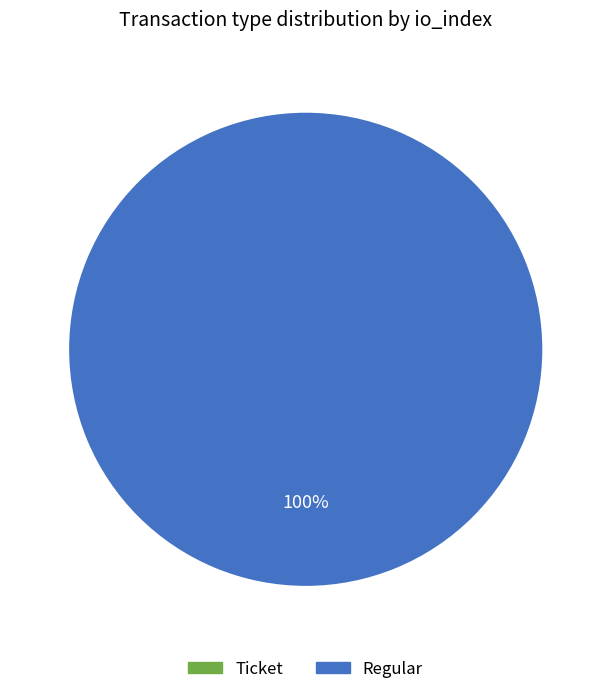

What percentage is the Regular slice, to the nearest percent?

100%